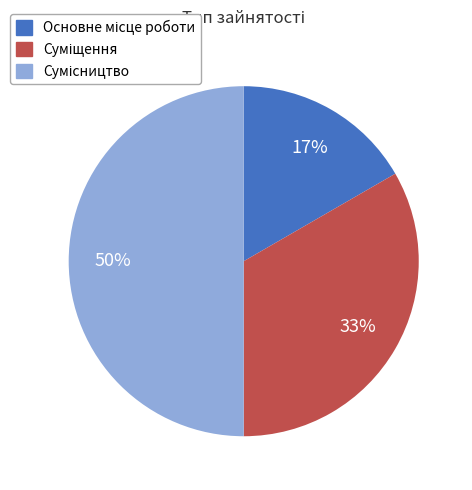

To the nearest percent, what is the difference between the largest and smallest slice percentages?

33%